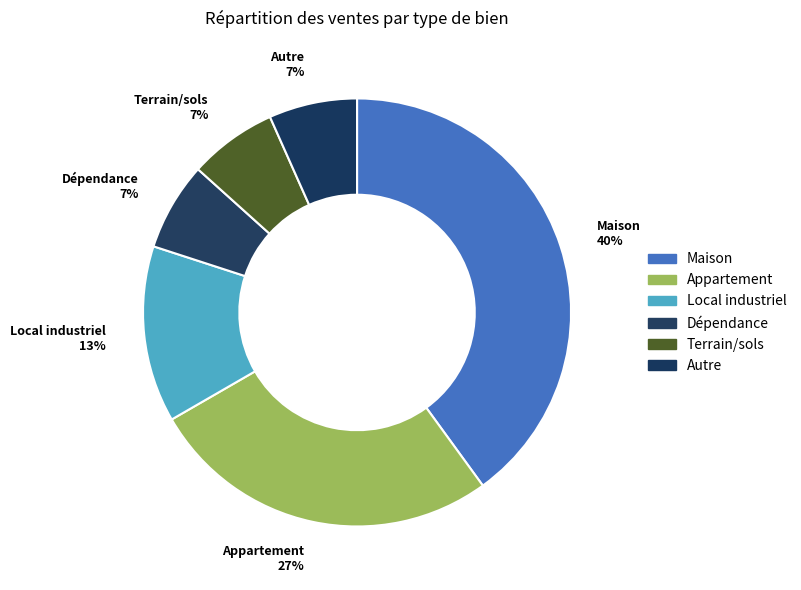

Do Appartement and Terrain/sols together represent more than half of the pie?

No